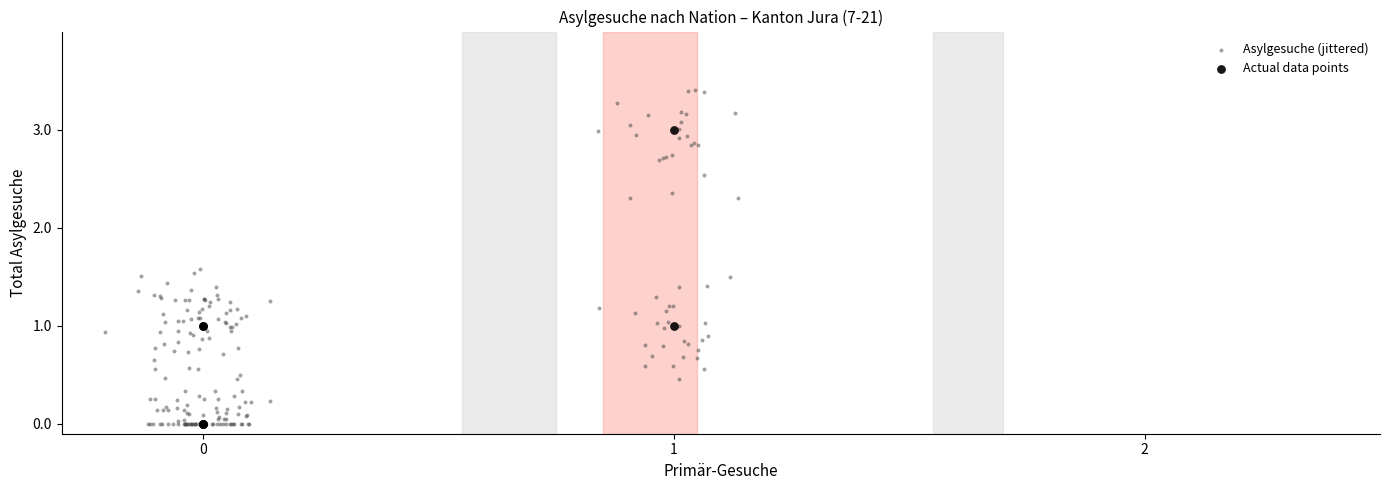

Which series reaches the maximum Y coordinate?

Asylgesuche (jittered)